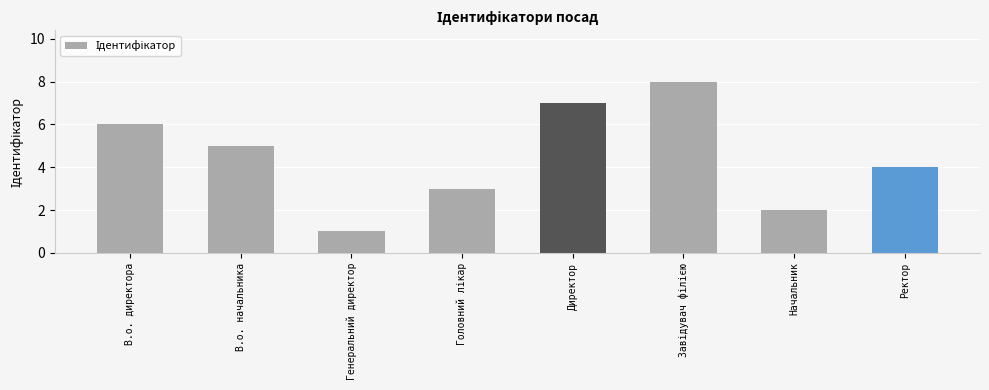

Approximately how many times larger is the value at В.о. директора compared to Ректор?

1.5